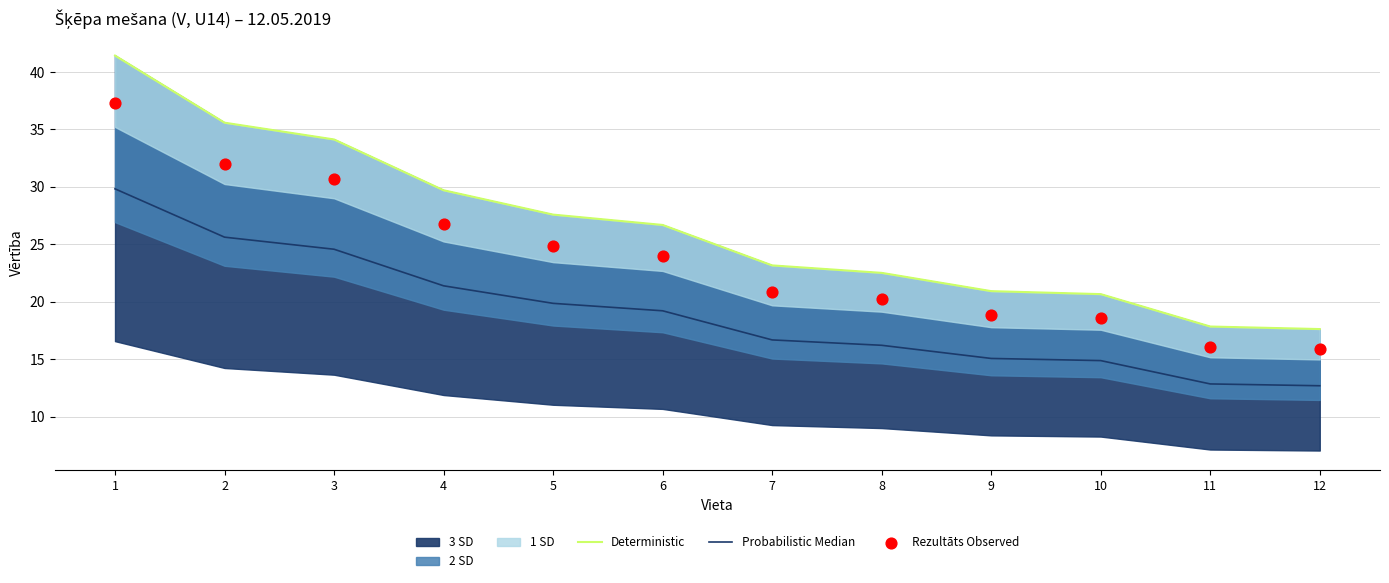

What is the total value across all series at 8?

59.0